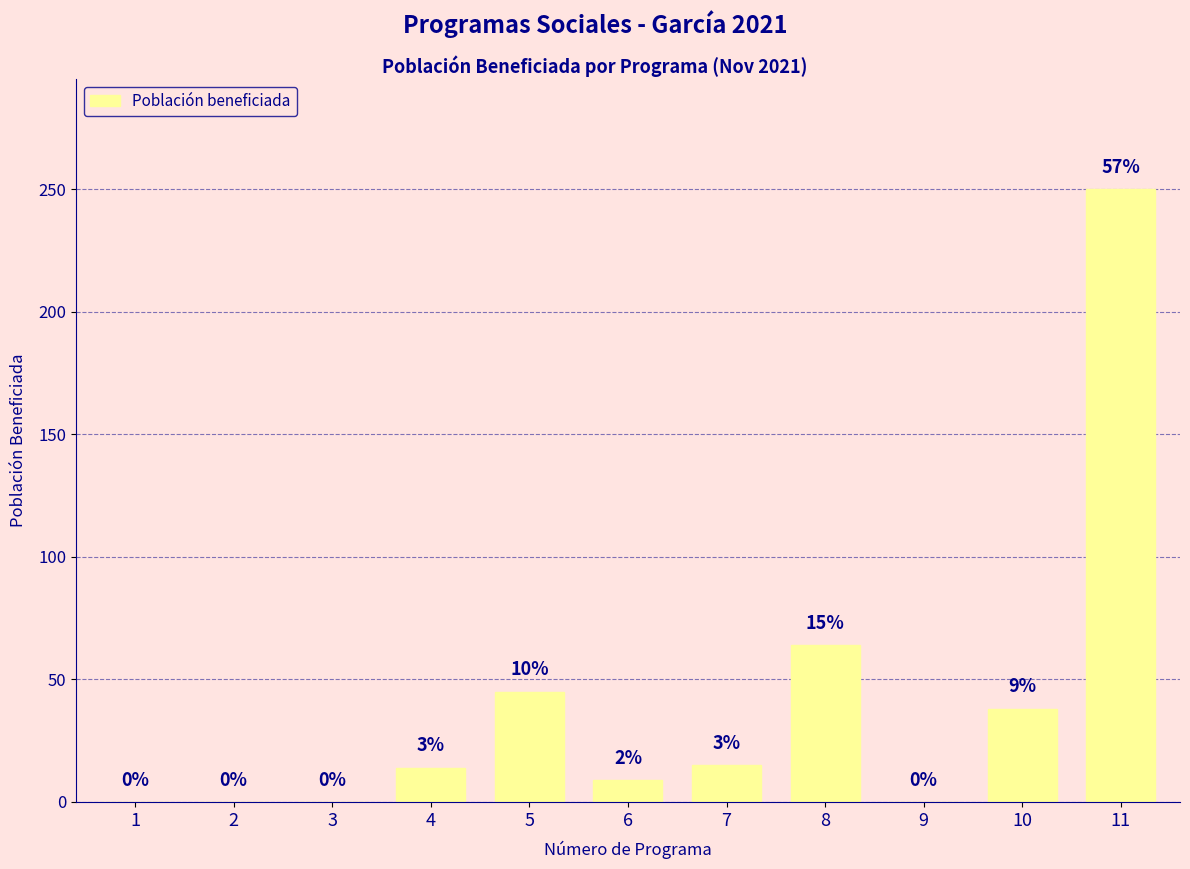

At which label is the value closest to 125?

8